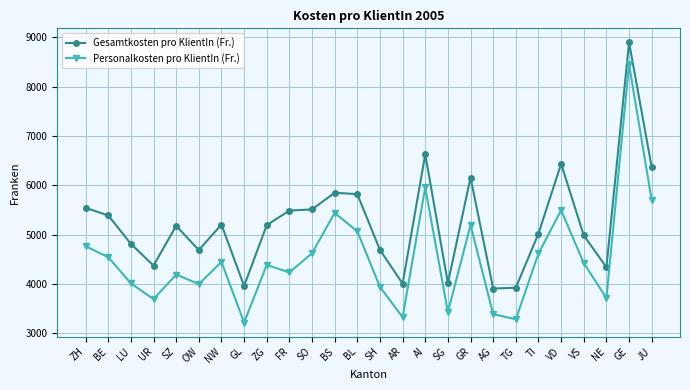

The value of Personalkosten pro KlientIn (Fr.) at VS is 4425. True or false?

True